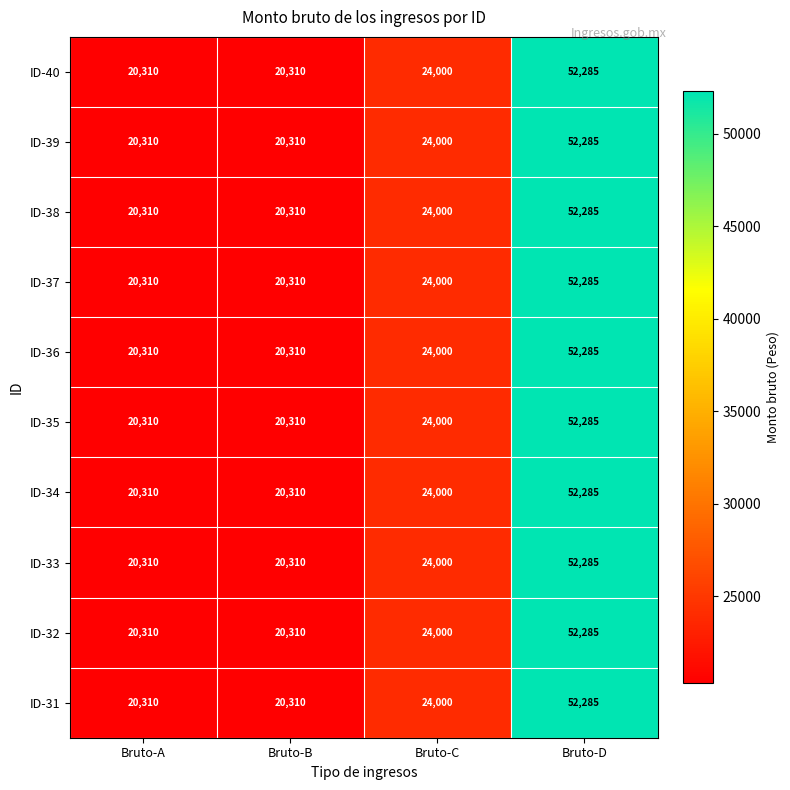

The ID-36 series shows 90692 at Bruto-D. True or false?

False